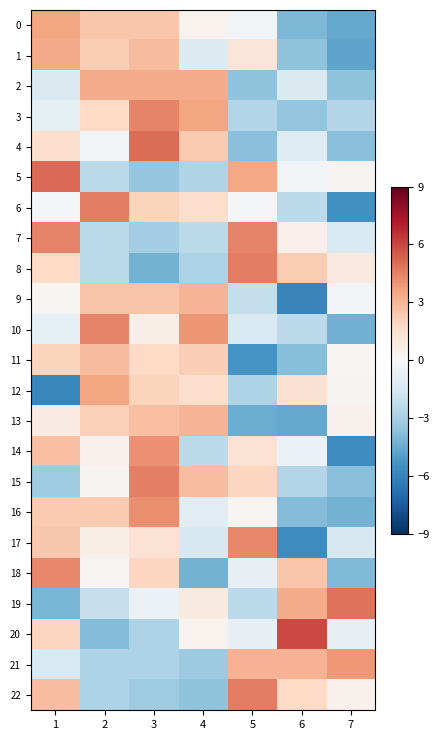

How many series are shown in this chart?

23